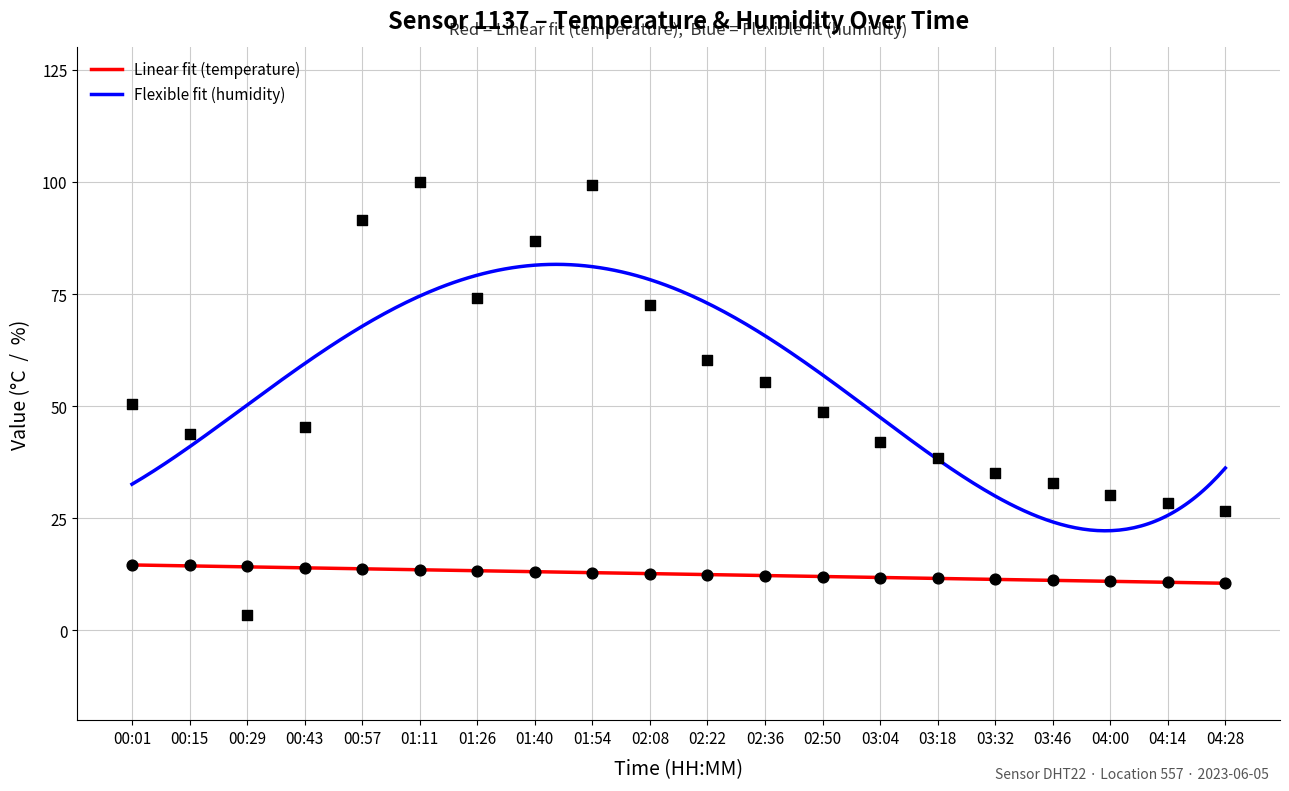

What is the total value across all series at 04:00?

41.1